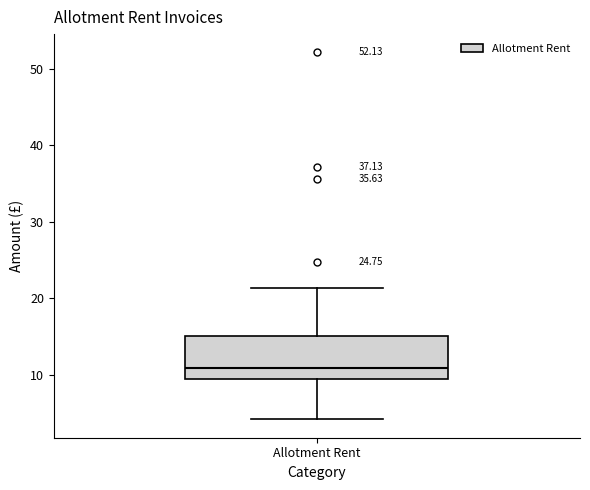

Where is the lower edge of the box for Allotment Rent on the y-axis? The values are not printed on the chart, so give them approximately, as read against the axis.

9